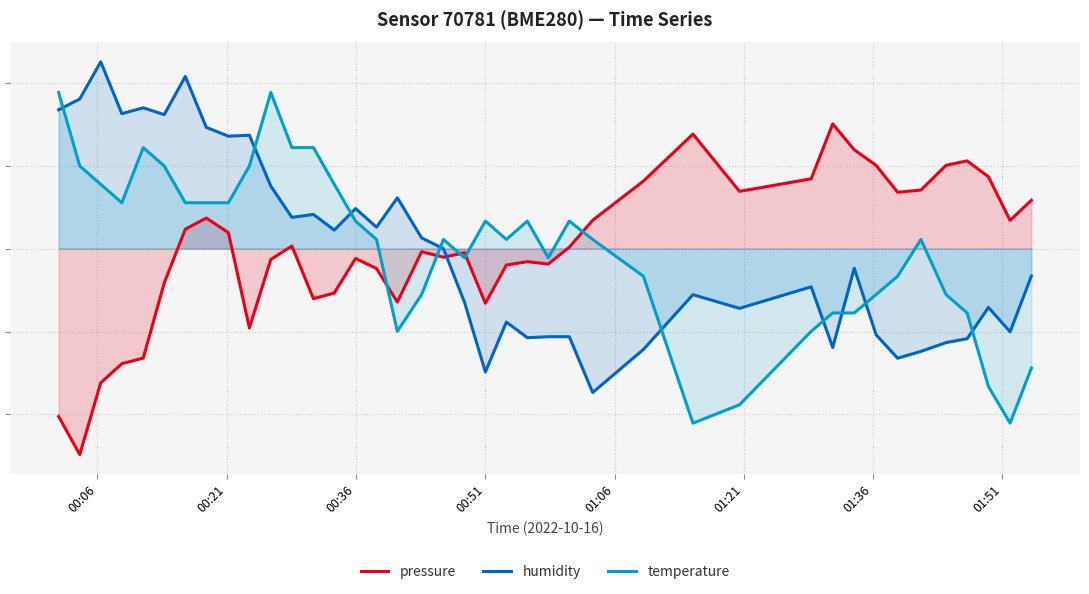

How many lines are shown in the chart?

3